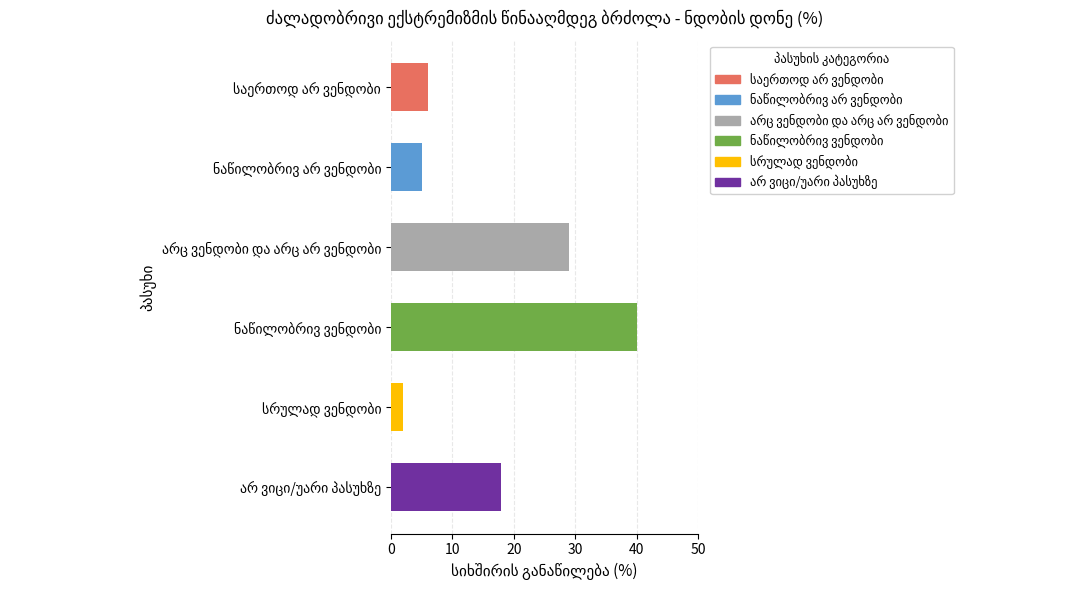

What is the value of the 1st bar from the top?

6